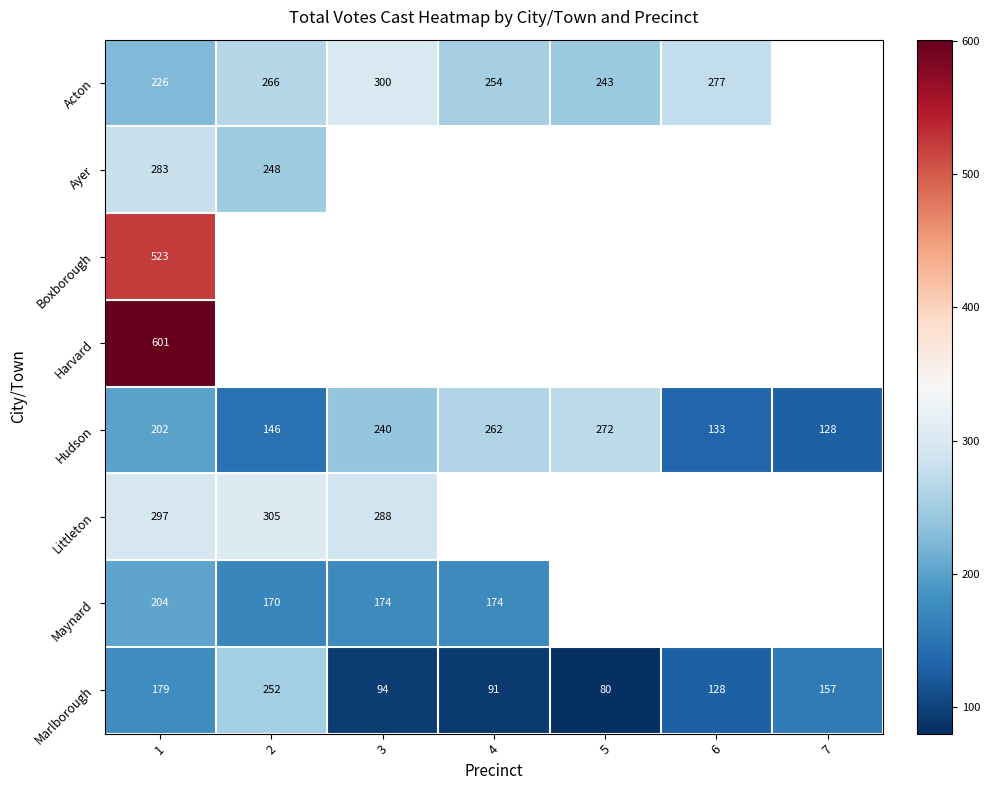

The value of Acton at 1 is 226. True or false?

True